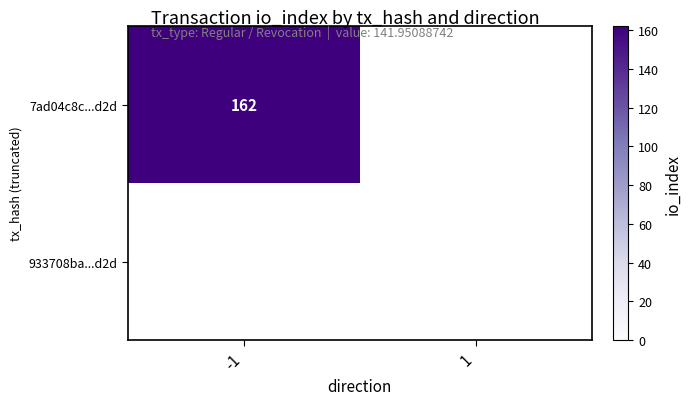

Which has a higher value, 1 or -1?

-1